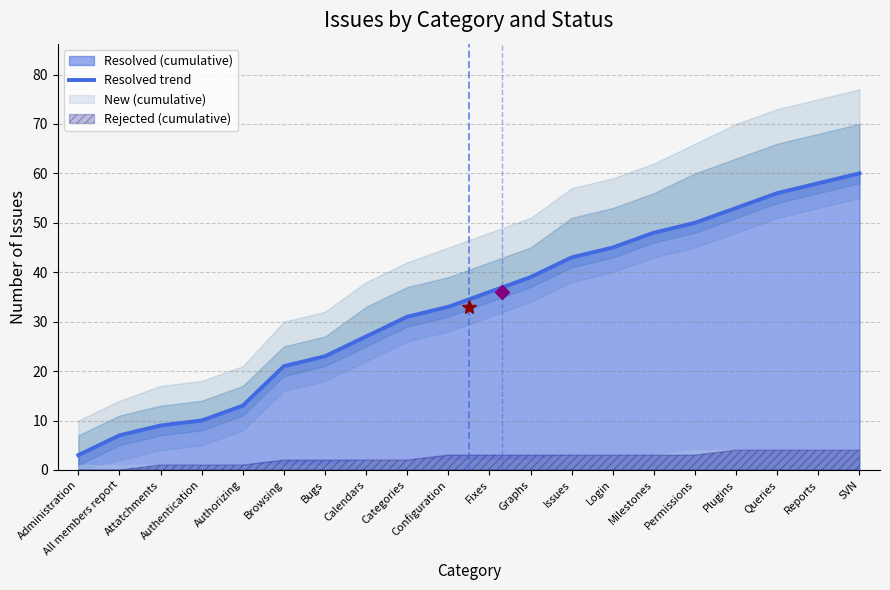

What is the difference between the values at Attatchments and Configuration?

24